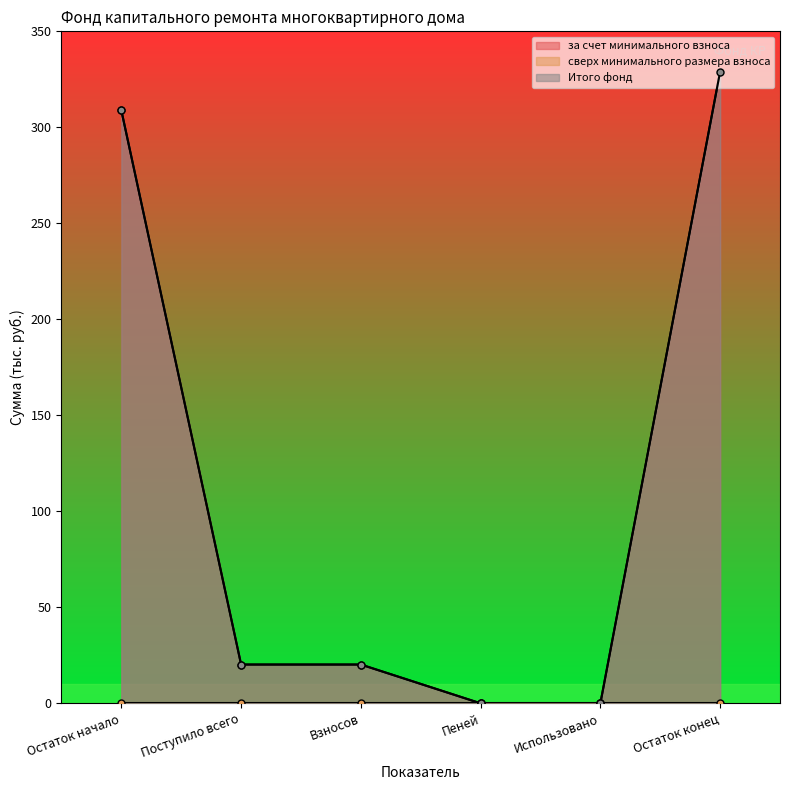

At which label does Итого фонд first exceed 20?

Остаток начало